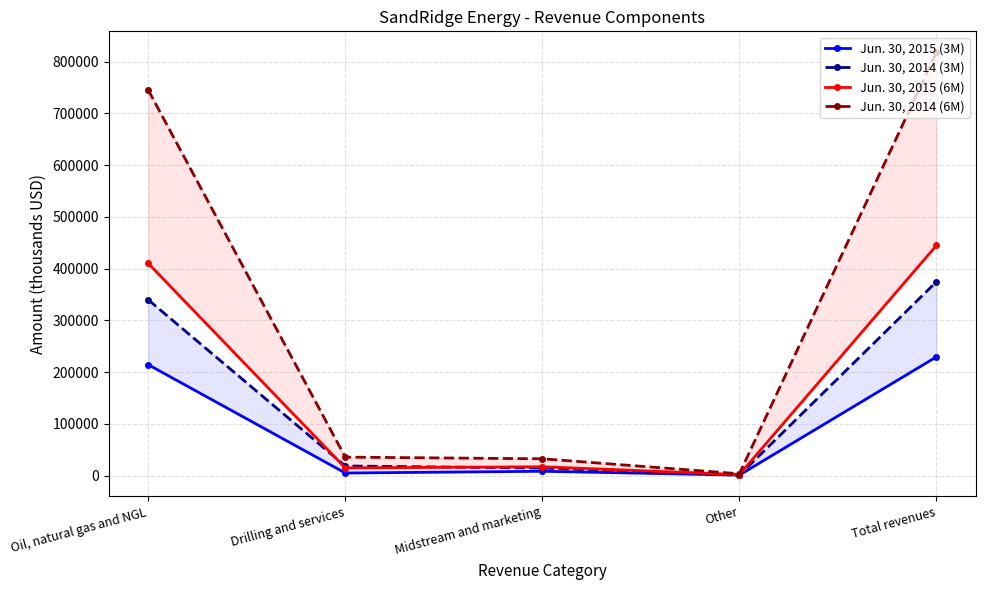

What is the difference between the maximum and minimum values in the Jun. 30, 2014 (3M) series?

373632